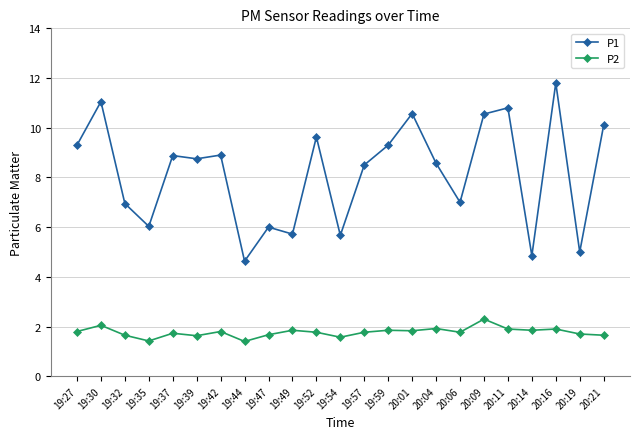

What is the difference between the maximum and minimum values in the P2 series?

0.9